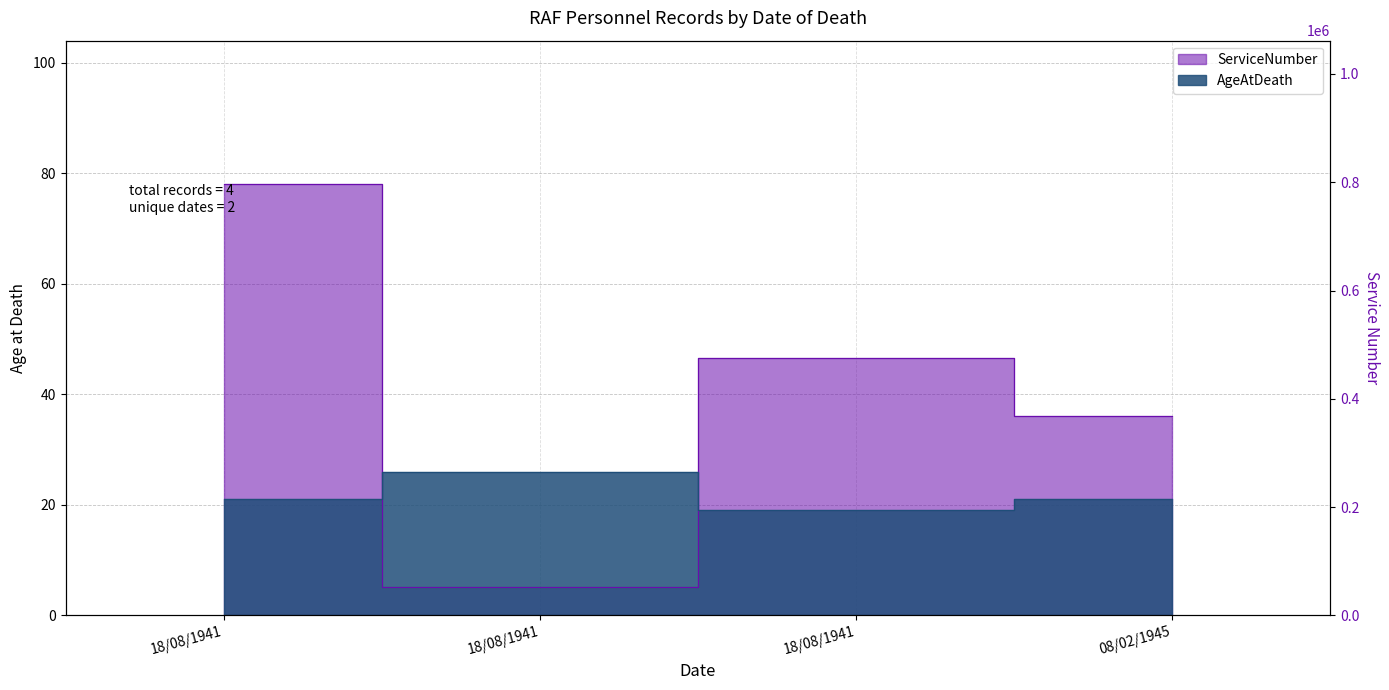

List the series in order of their overall mean, lowest first.

AgeAtDeath, ServiceNumber